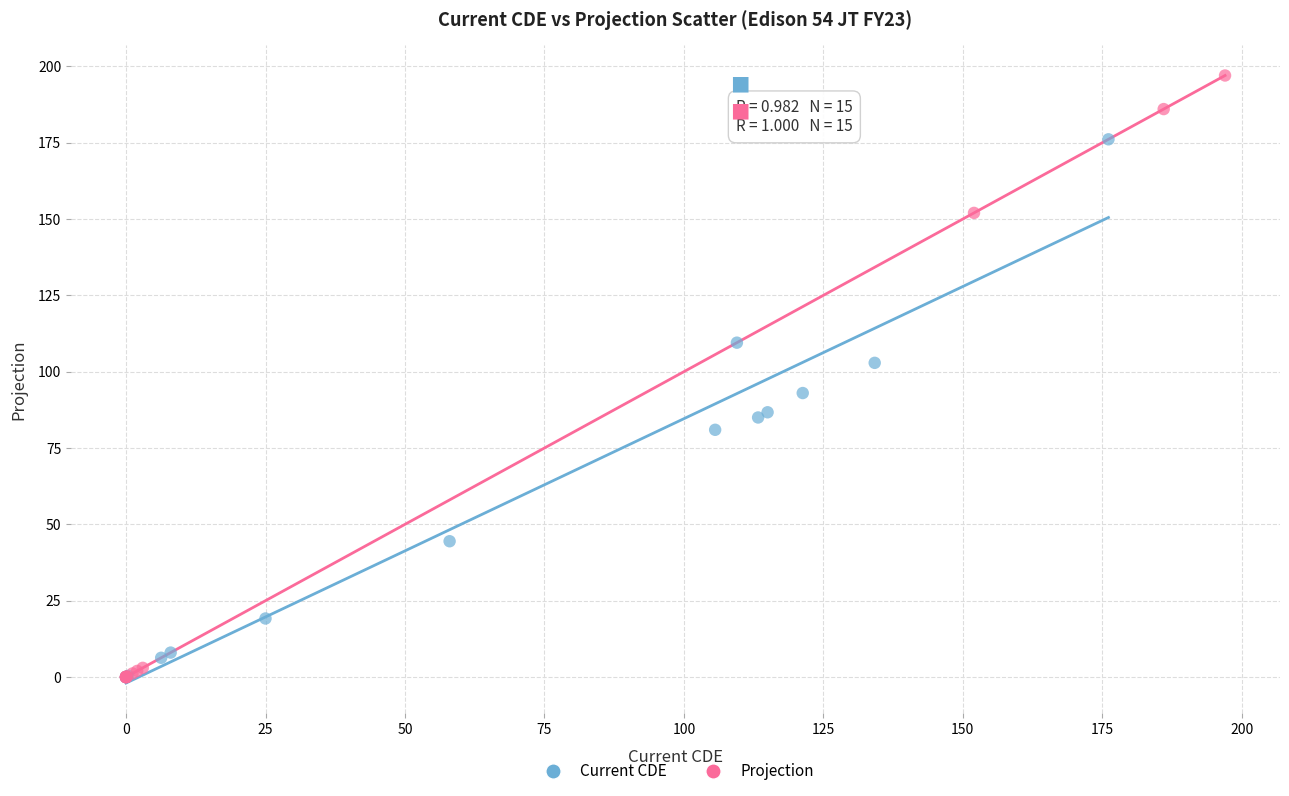

Which series reaches the maximum Y coordinate?

Projection